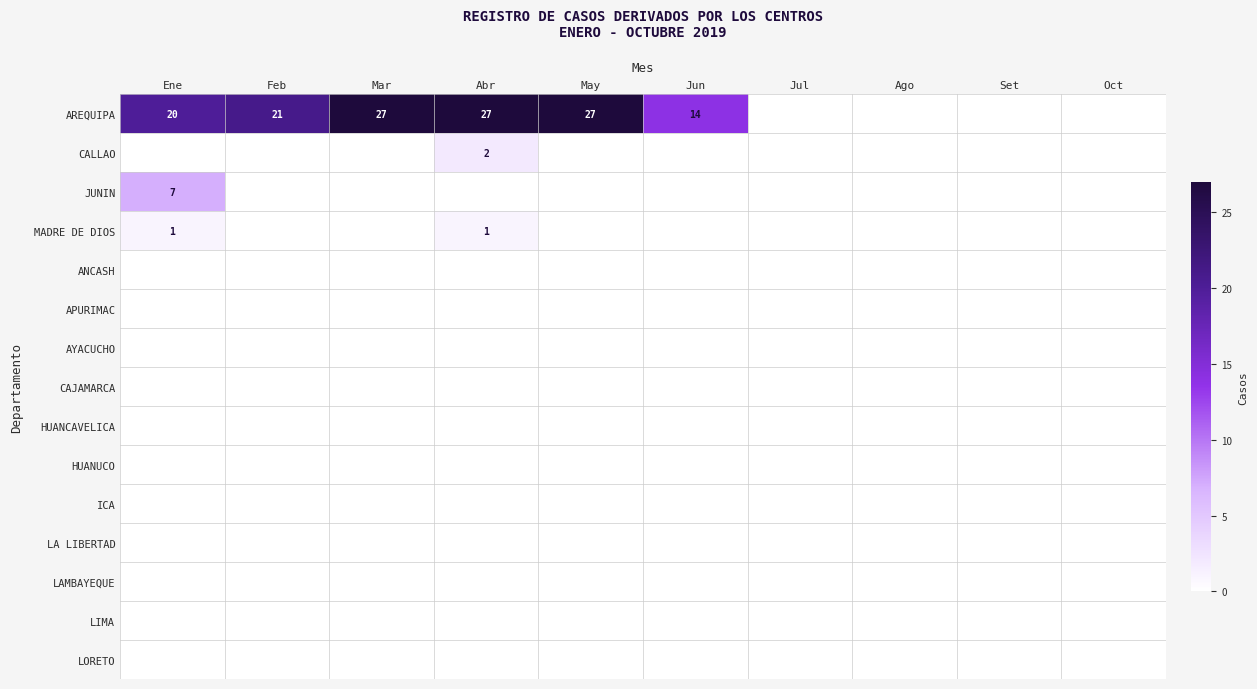

The AREQUIPA series shows 8 at Feb. True or false?

False